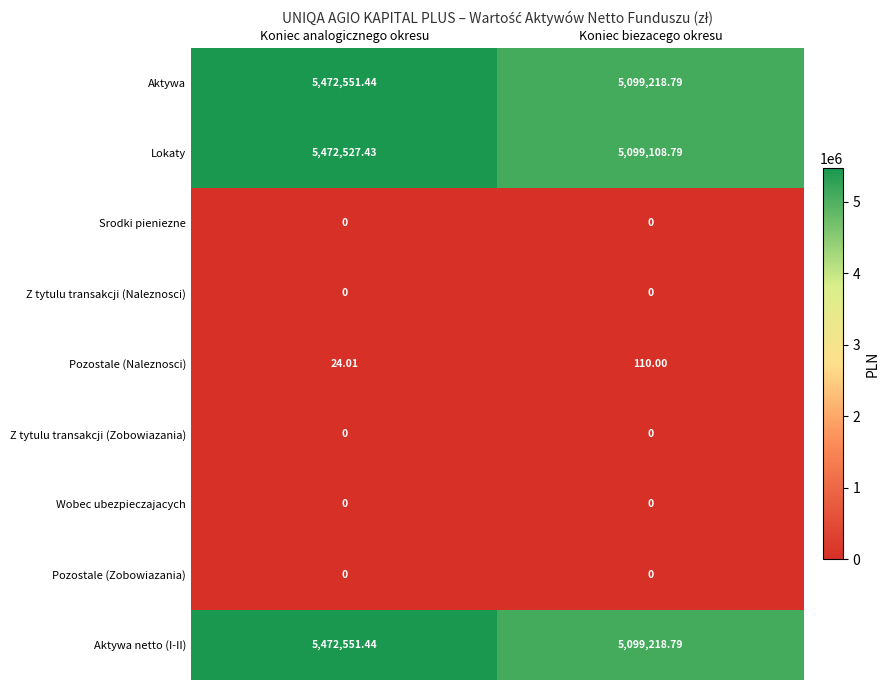

How many distinct data groups are displayed?

9